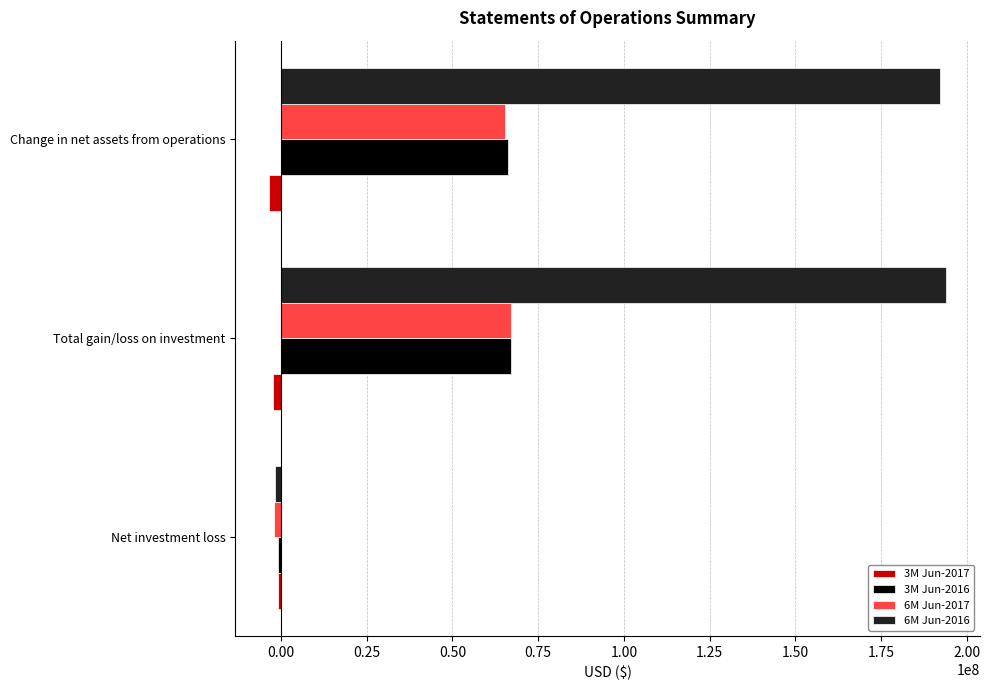

List the labels in order of 6M Jun-2016 value, smallest first.

Net investment loss, Change in net assets from operations, Total gain/loss on investment